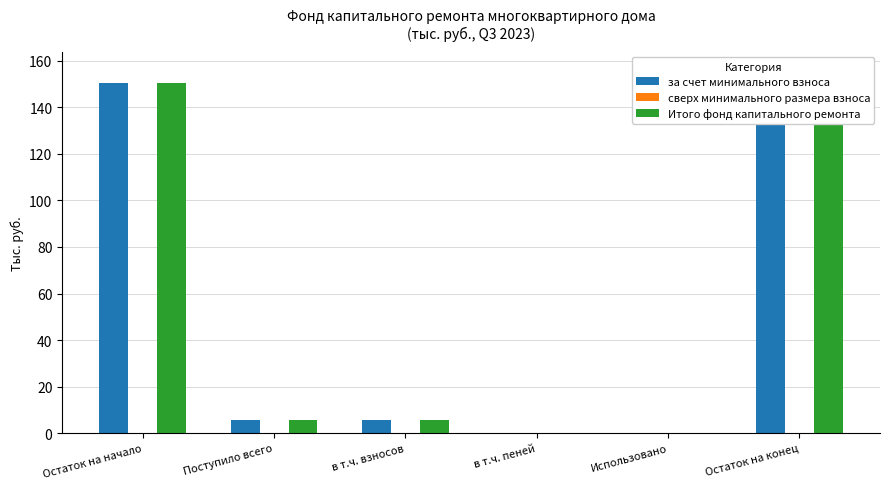

What is the value of the за счет минимального взноса bar at the 1st from the left?

150.6